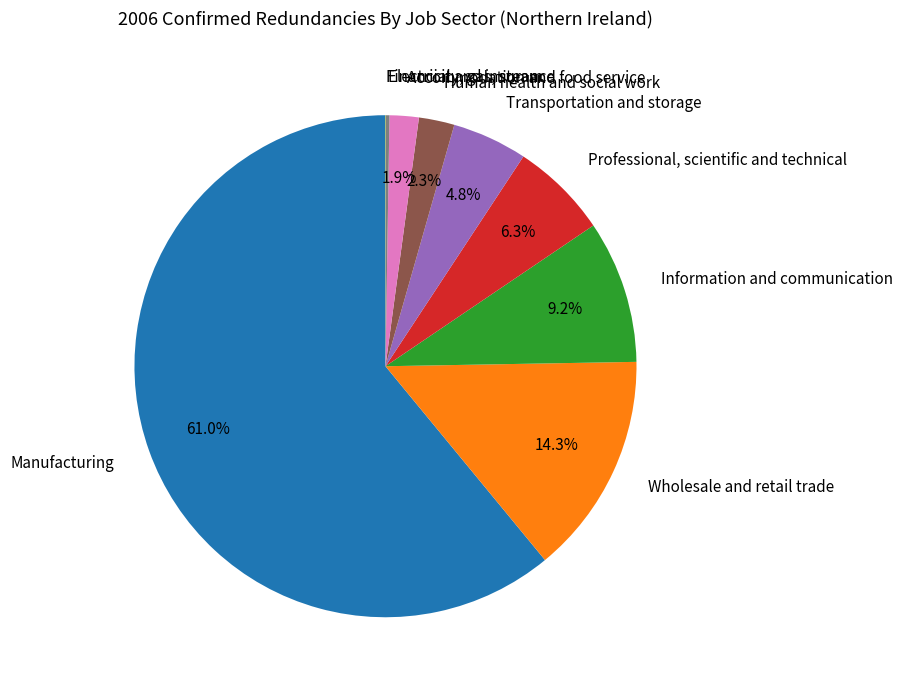

Do Information and communication and Human health and social work together represent more than half of the pie?

No